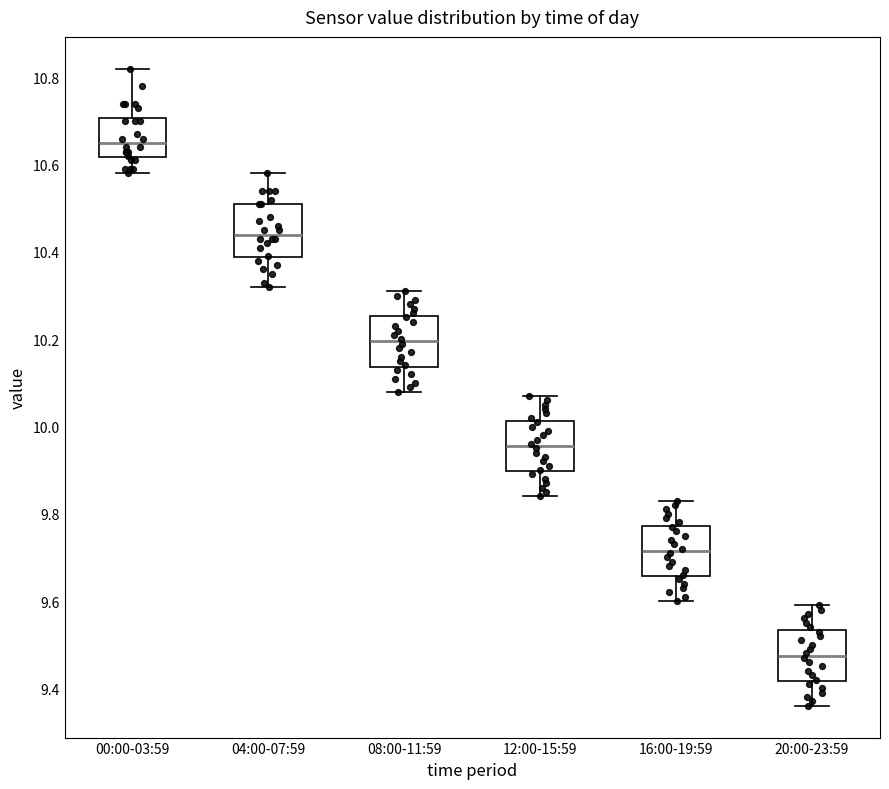

Reading left to right, read every box against the y-axis: the position of its median line, the range the box covers, and the ends of its whiskers. The values are not printed on the chart, so give them approximately, as read against the axis.

00:00-03:59: median 10.66, box 10.62 to 10.70, whiskers 10.58 to 10.82
04:00-07:59: median 10.44, box 10.38 to 10.52, whiskers 10.32 to 10.58
08:00-11:59: median 10.20, box 10.14 to 10.26, whiskers 10.08 to 10.32
12:00-15:59: median 9.96, box 9.90 to 10.02, whiskers 9.84 to 10.08
16:00-19:59: median 9.72, box 9.66 to 9.78, whiskers 9.60 to 9.84
20:00-23:59: median 9.48, box 9.42 to 9.54, whiskers 9.36 to 9.60